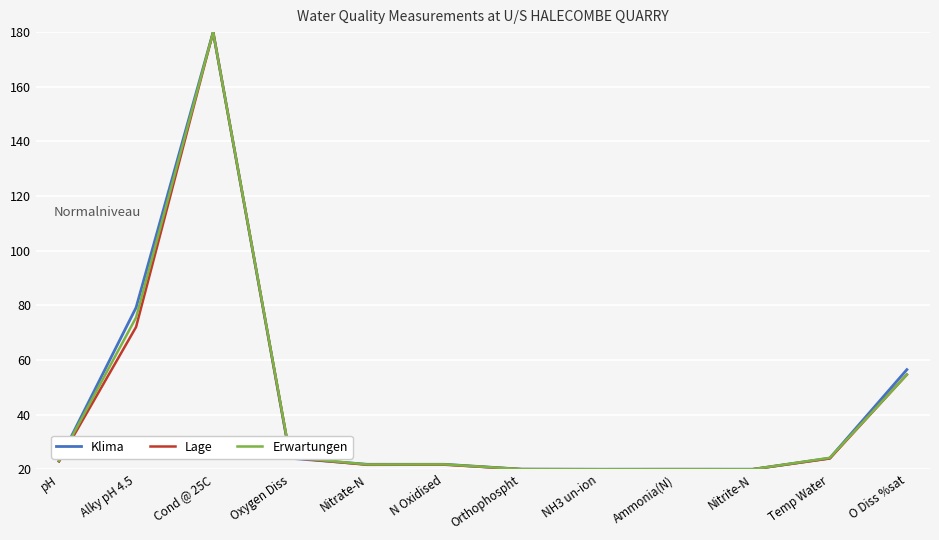

Where is the first local maximum for Klima?

Cond @ 25C